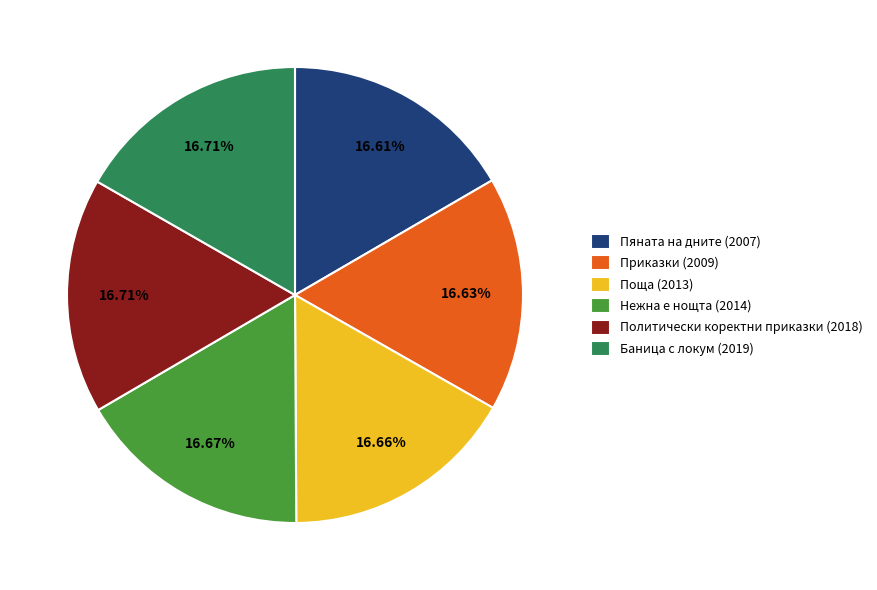

Do Приказки (2009) and Нежна е нощта (2014) together represent more than half of the pie?

No